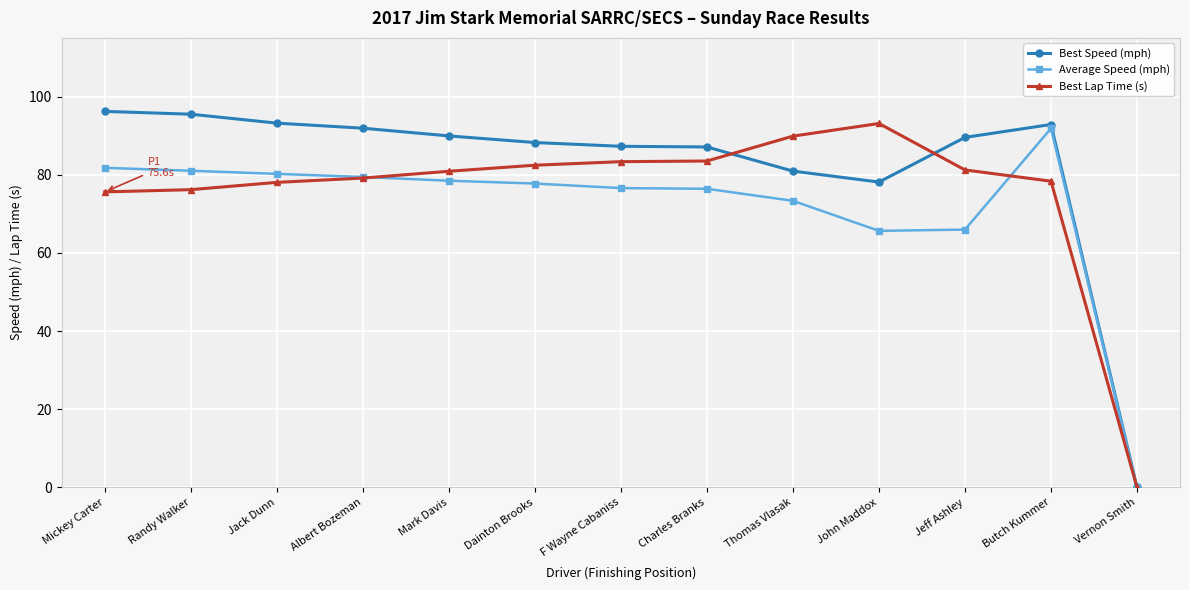

What is the total value across all series at Randy Walker?

252.6